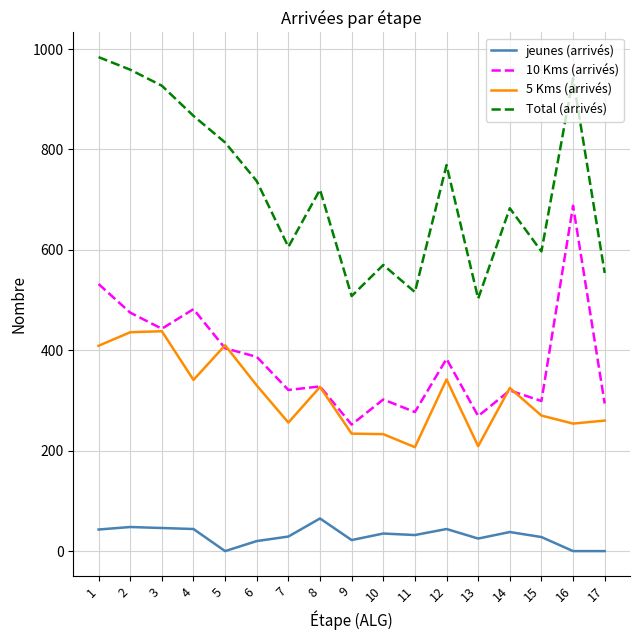

What is the lowest value of the Total (arrivés) series?

503